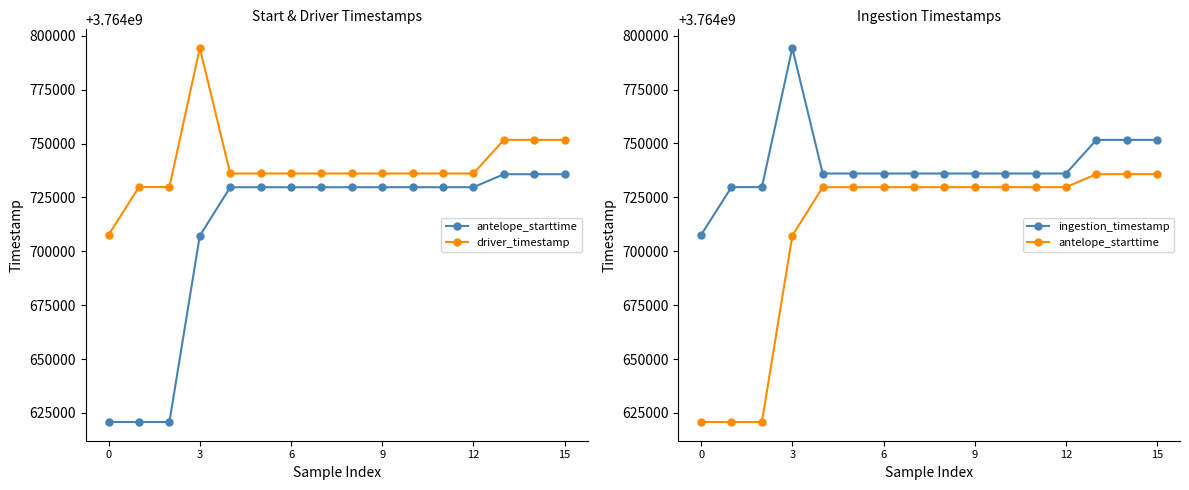

What is the maximum value for ingestion_timestamp?

3764794256.7